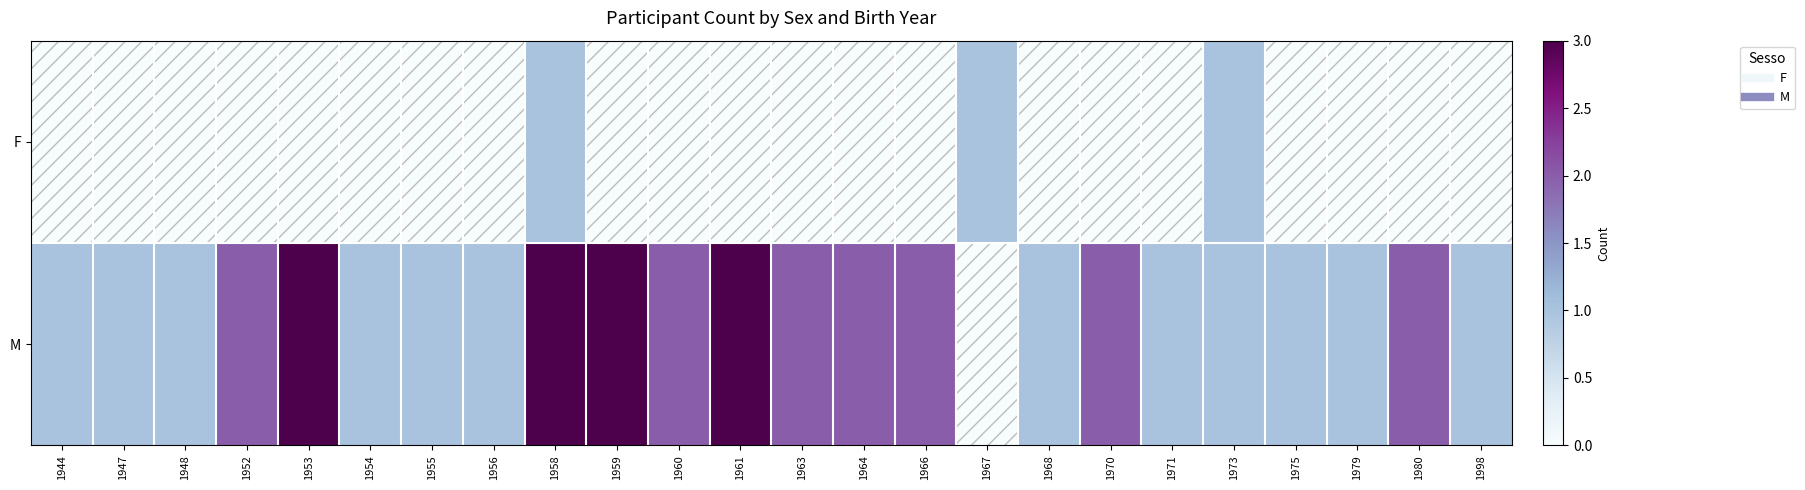

Between 1947 and 1964, which is larger?

1947